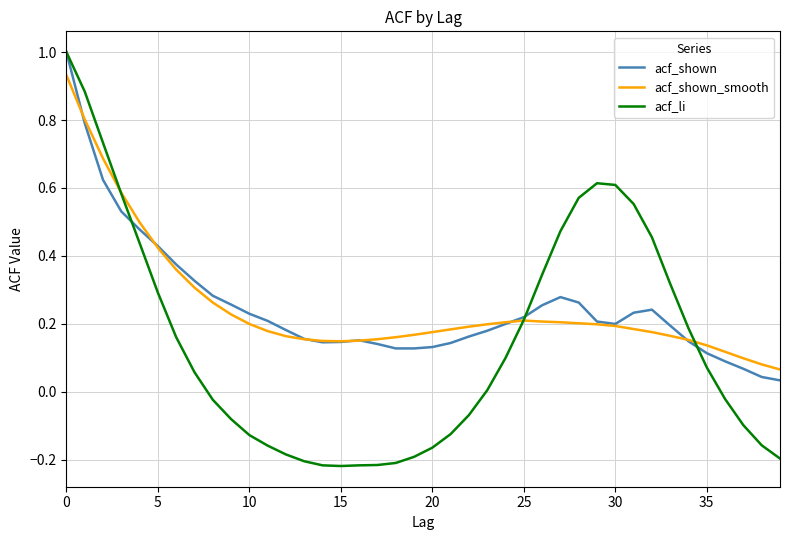

What is the greatest value displayed?

1.0